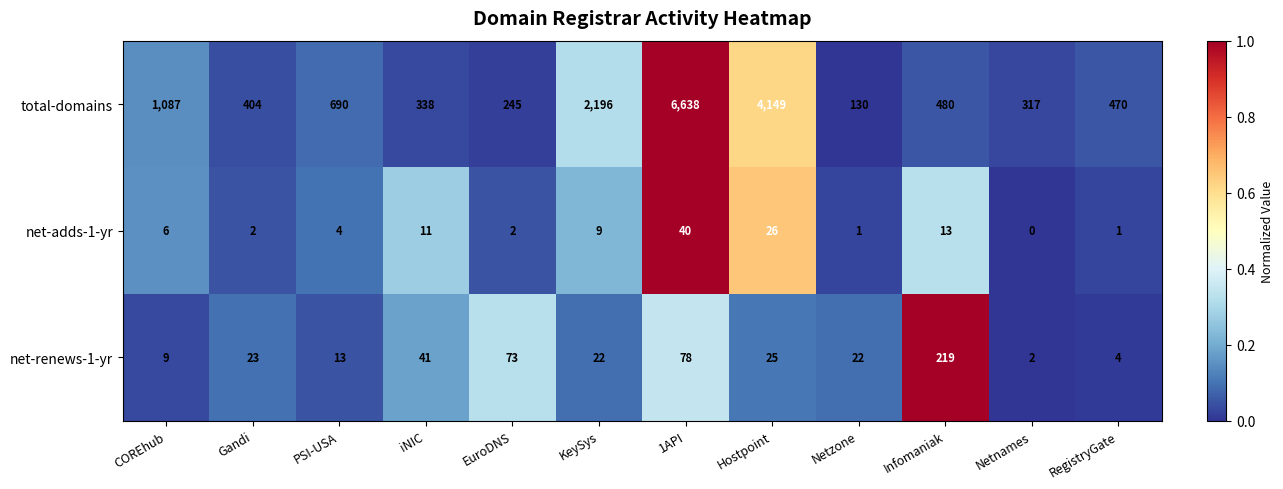

At how many categories does at least one series exceed 0?

12